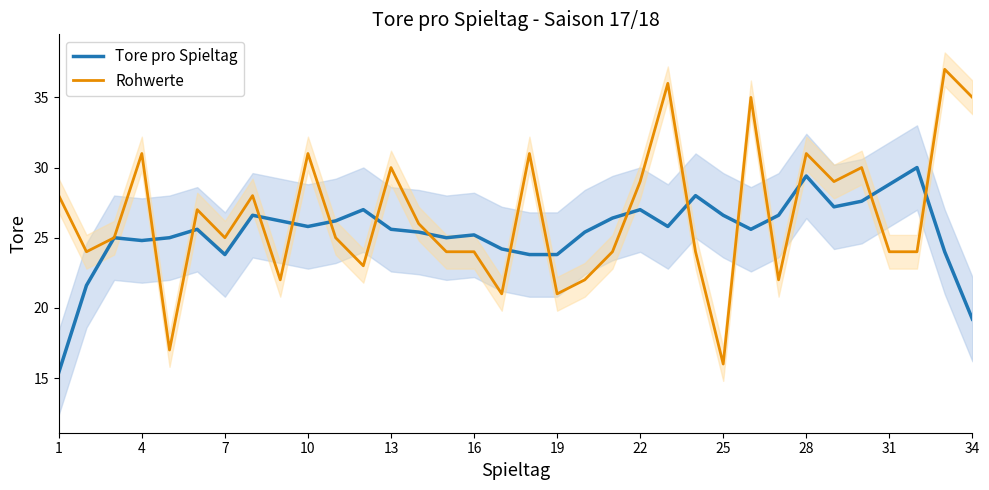

What is the maximum value for Tore pro Spieltag?

30.0